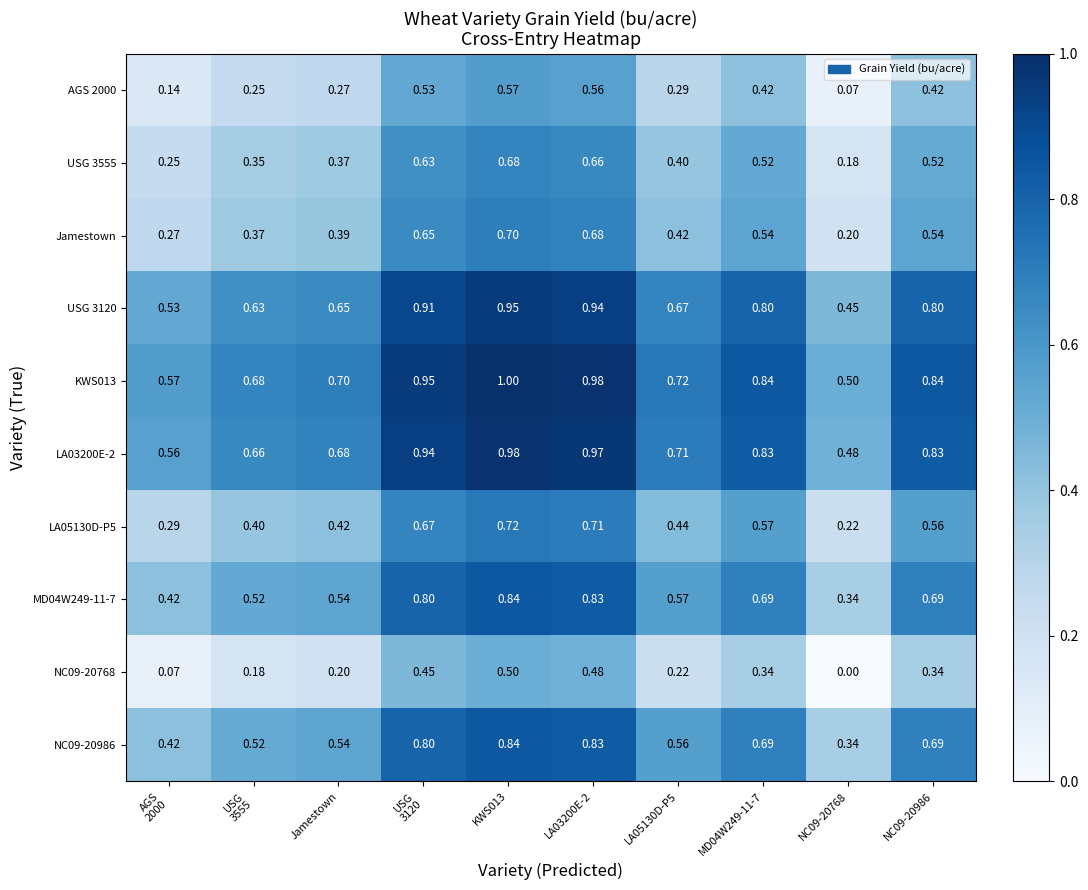

What is the difference between the highest and lowest values at MD04W249-11-7?

0.5